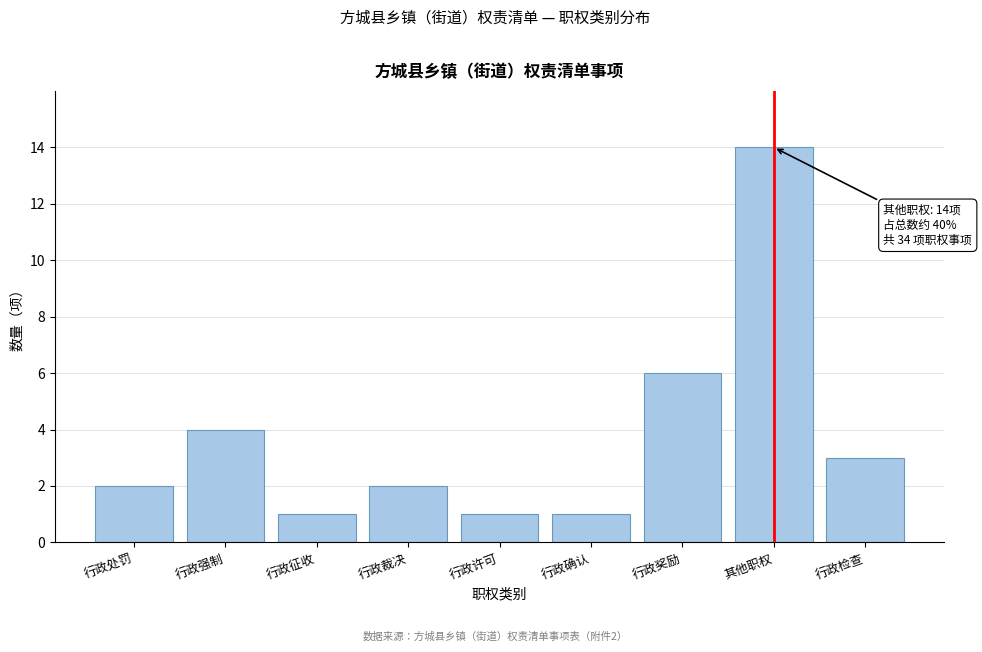

Reading left to right, list all the values displayed in this chart.

2	4	1	2	1	1	6	14	3